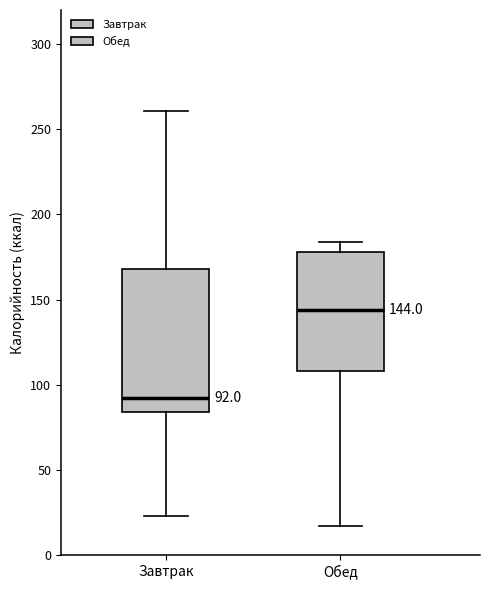

Which box has the highest median line?

Обед